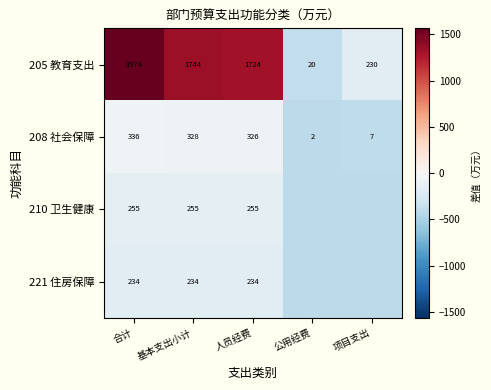

At which label does 208 社会保障 reach its peak?

合计